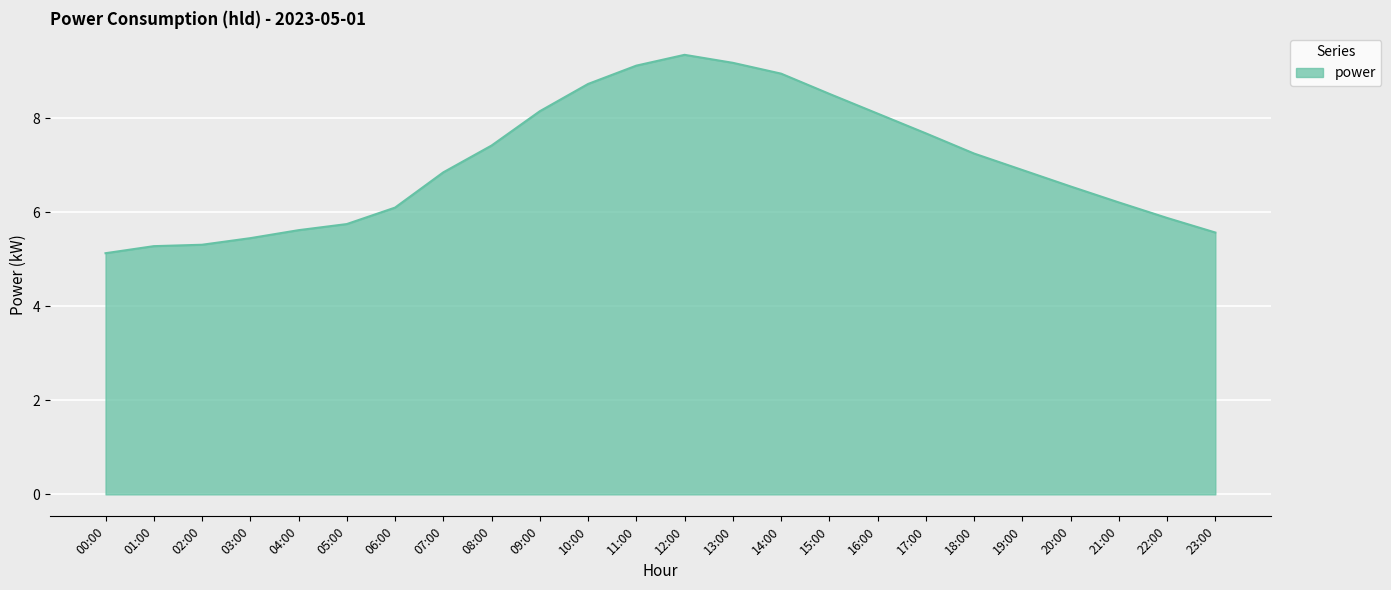

What is the average value?

7.0